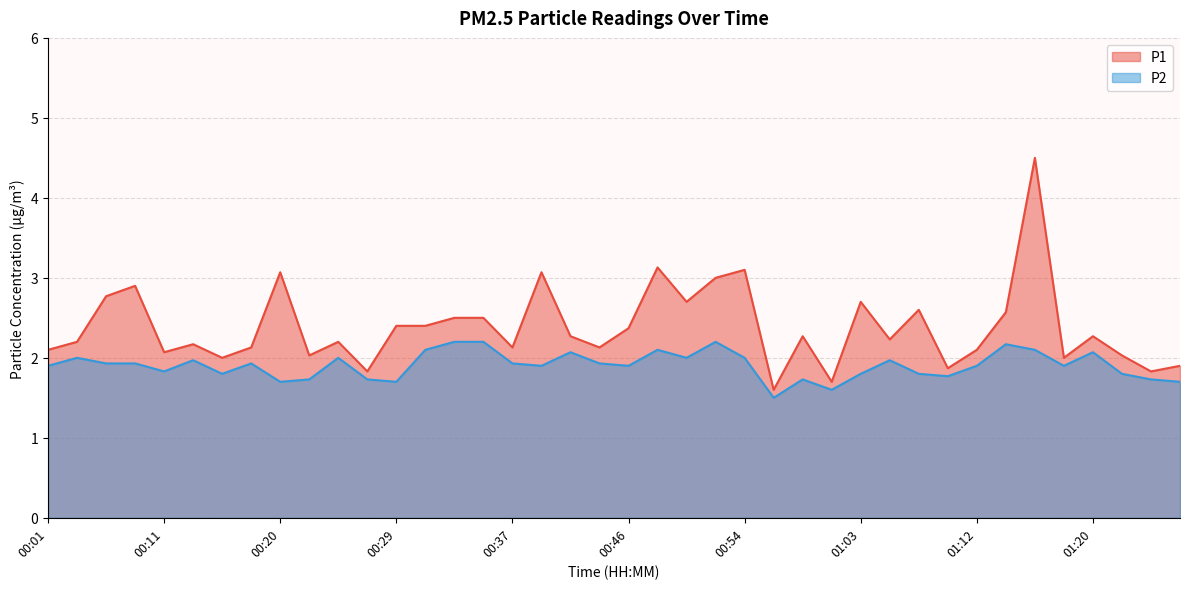

Which series changed the most between 00:18 and 00:27?

P1